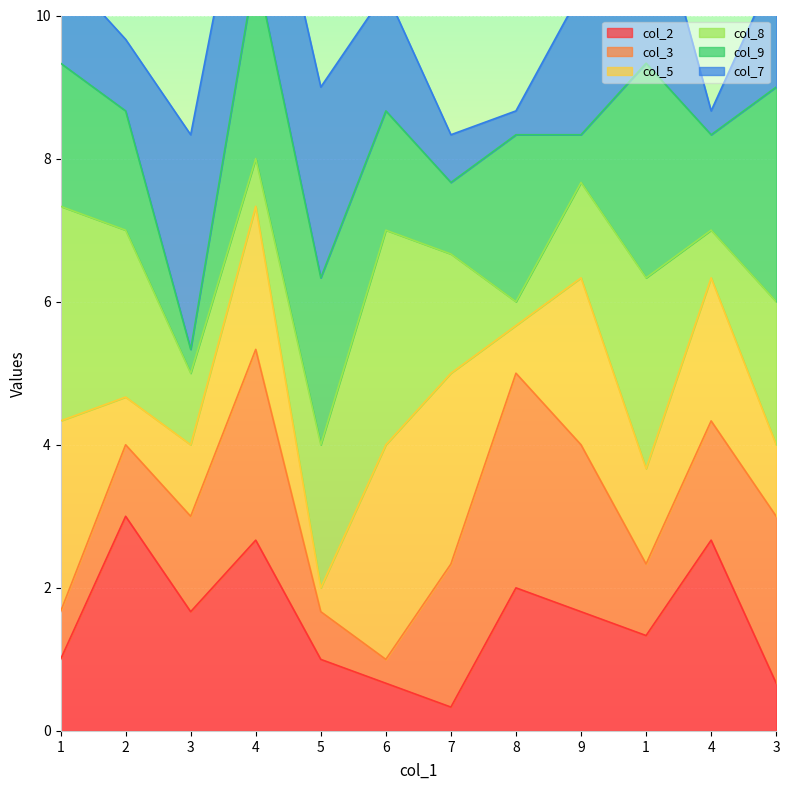

At how many categories does at least one series exceed 7?

11